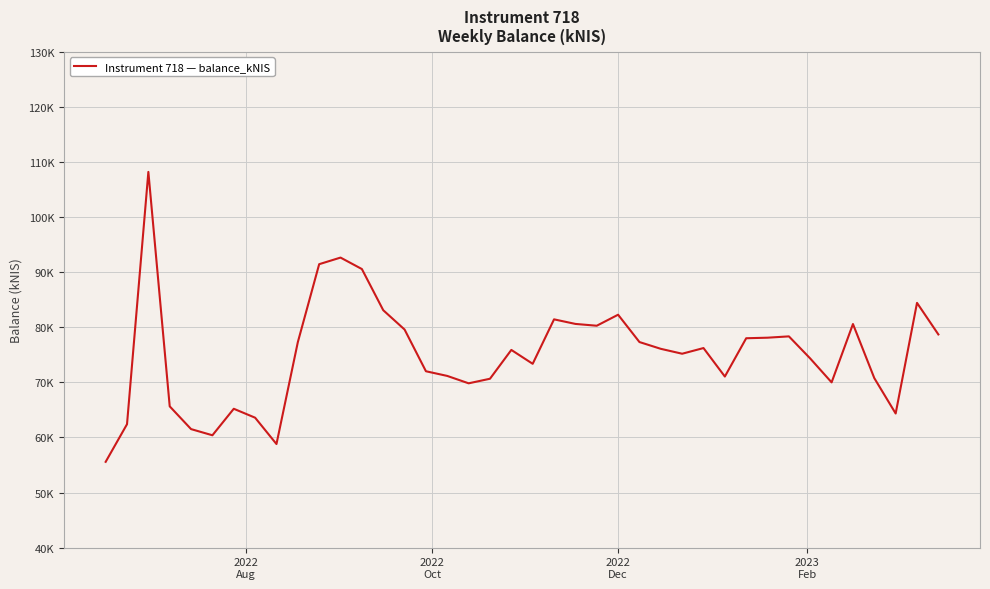

Does the chart display data point markers on the line(s)?

No